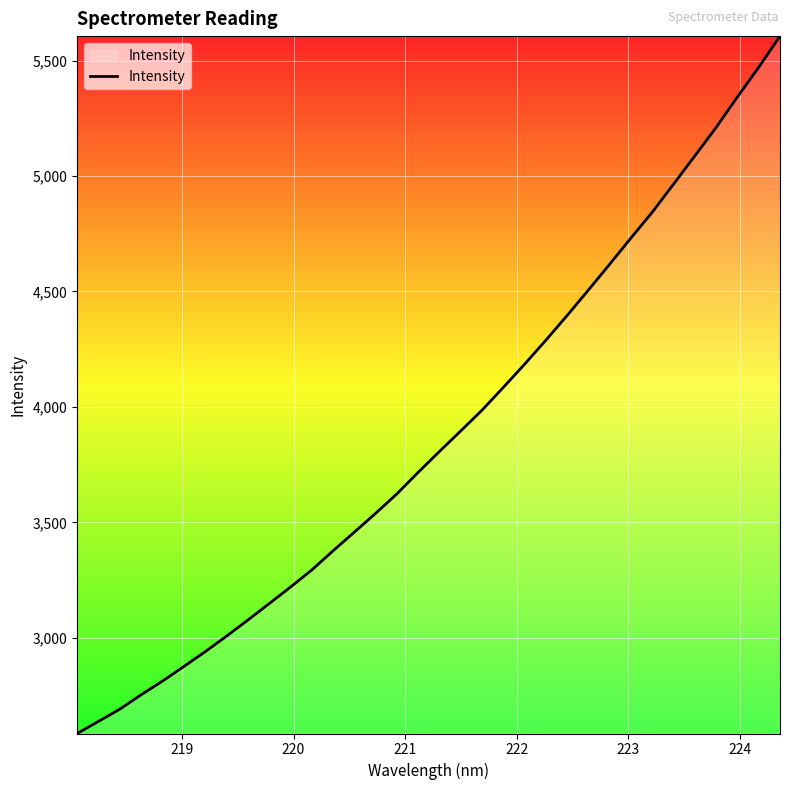

How many lines are shown in the chart?

1